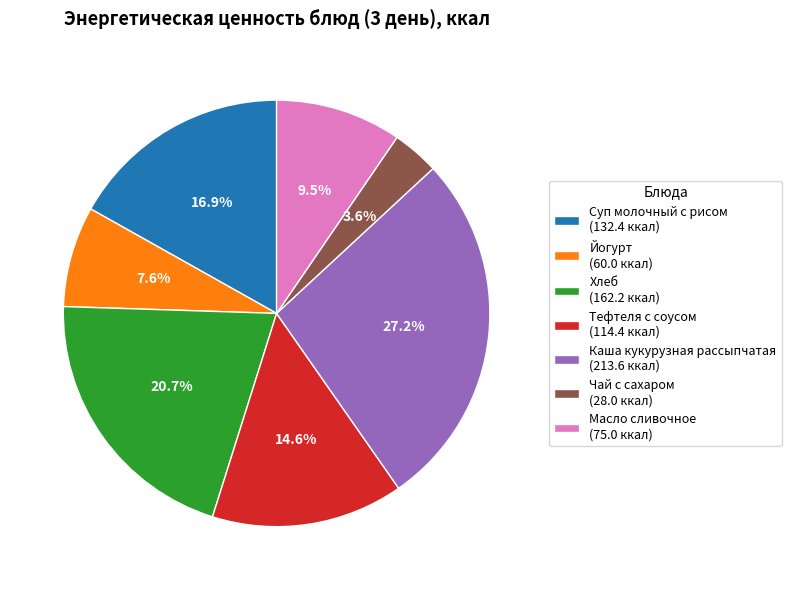

Does Хлеб account for over 50% of the chart?

No